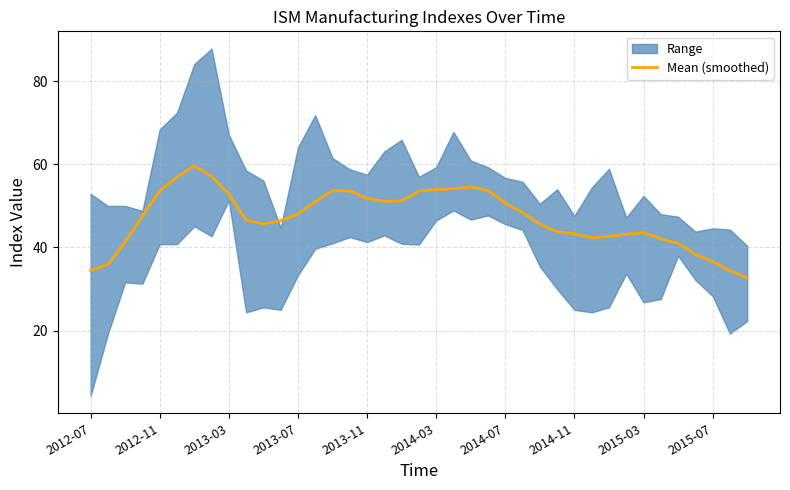

Where is the first local minimum?

10